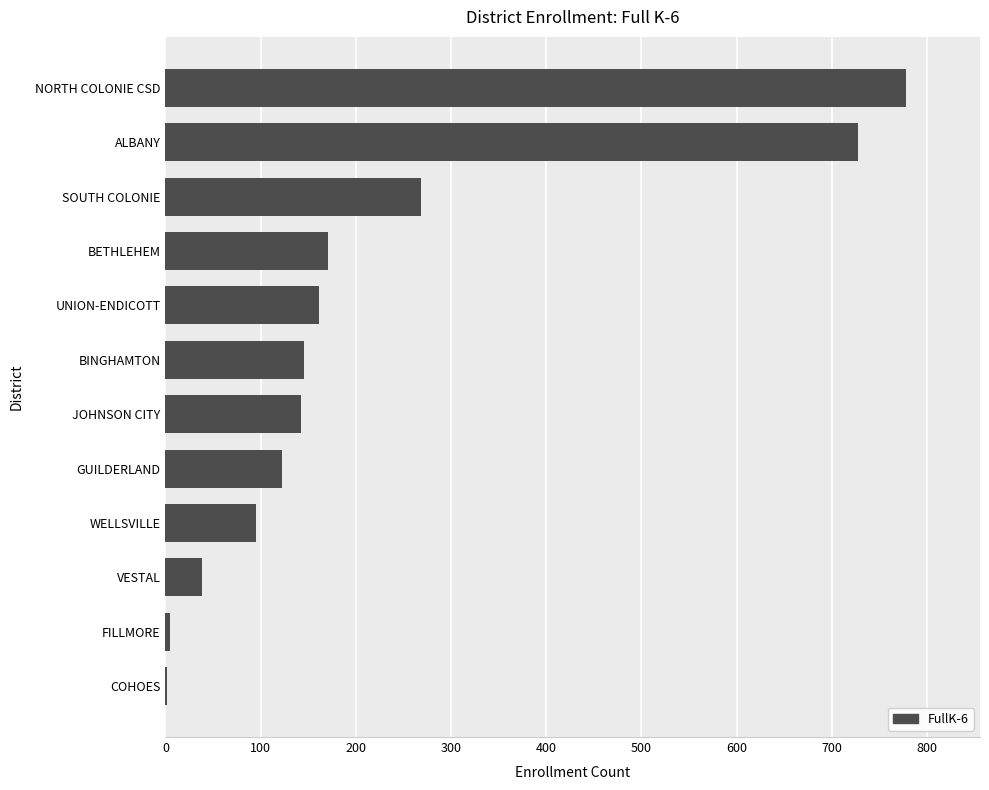

Count the number of data series in this chart.

1